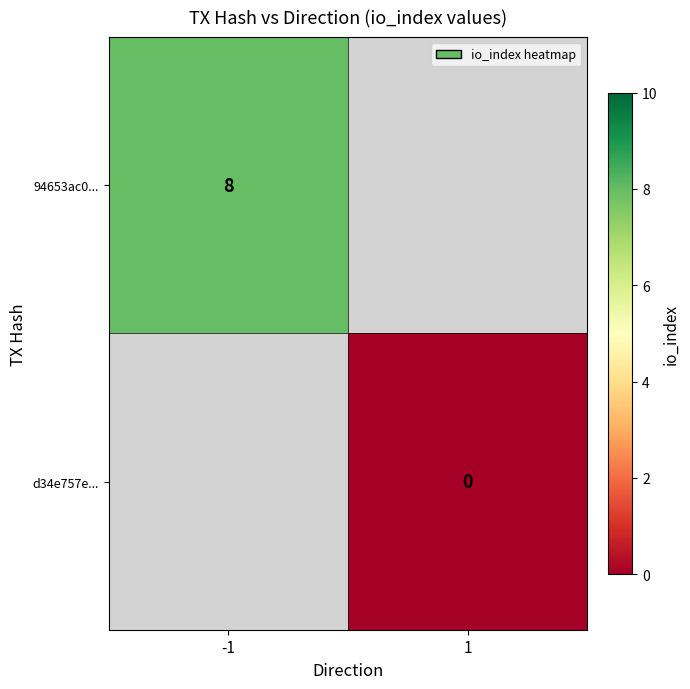

Is the value of d34e757e... at 1 greater than the value of 94653ac0... at -1?

No